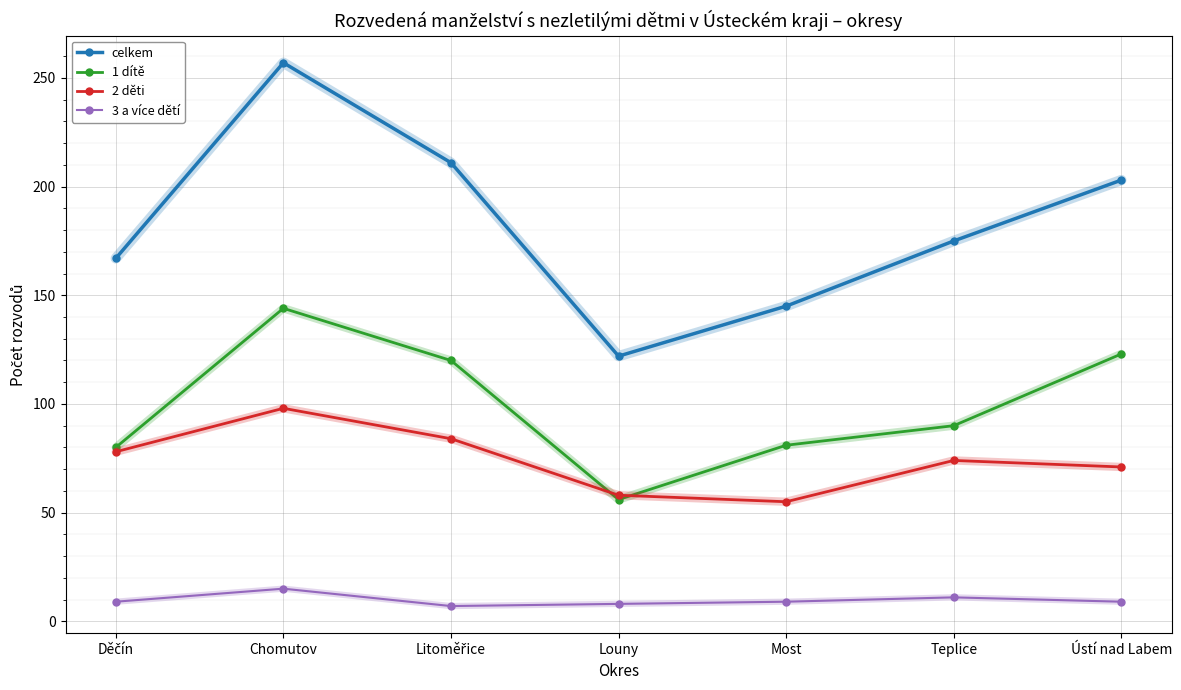

Where is the first local minimum for 2 děti?

Most